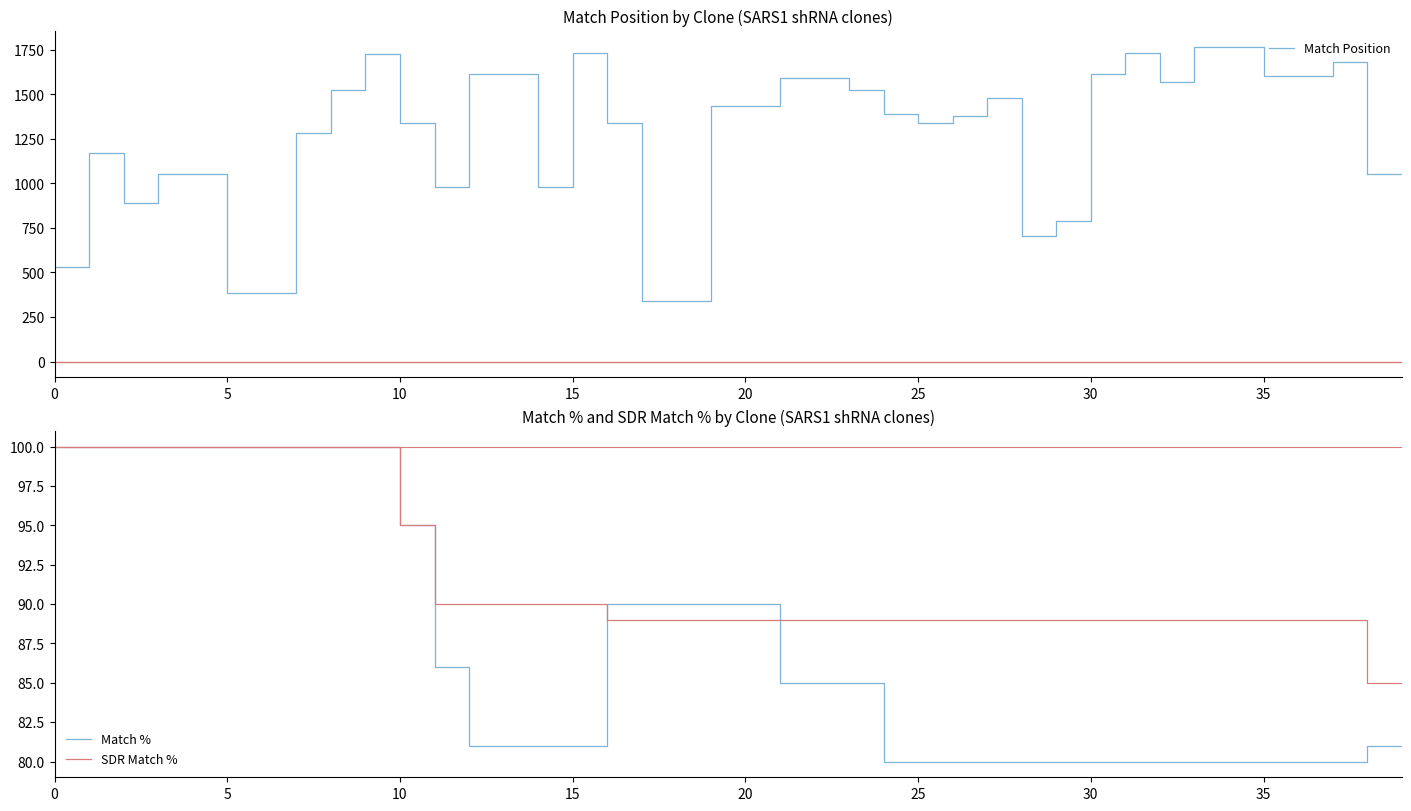

Is it true that Match Position equals 2280 at 30?

False